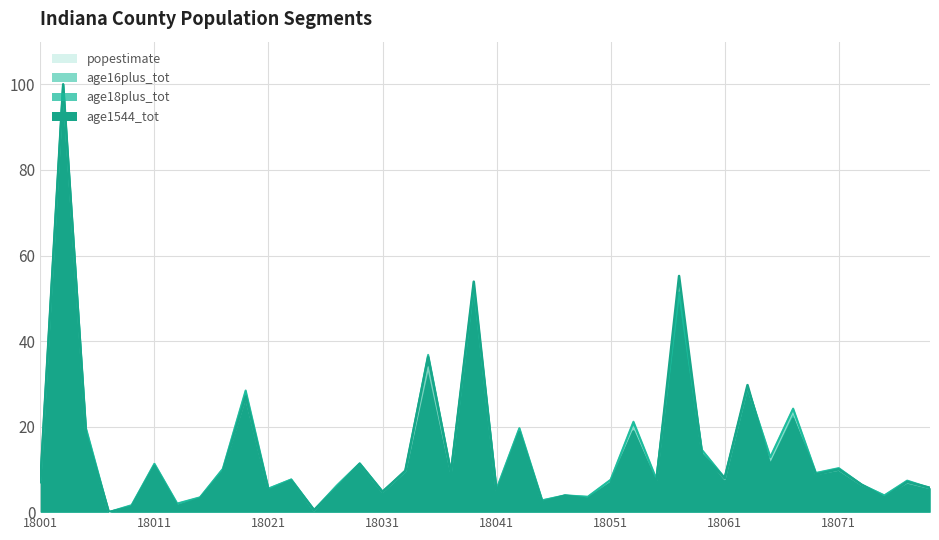

What is the maximum value shown in the chart?

100.0